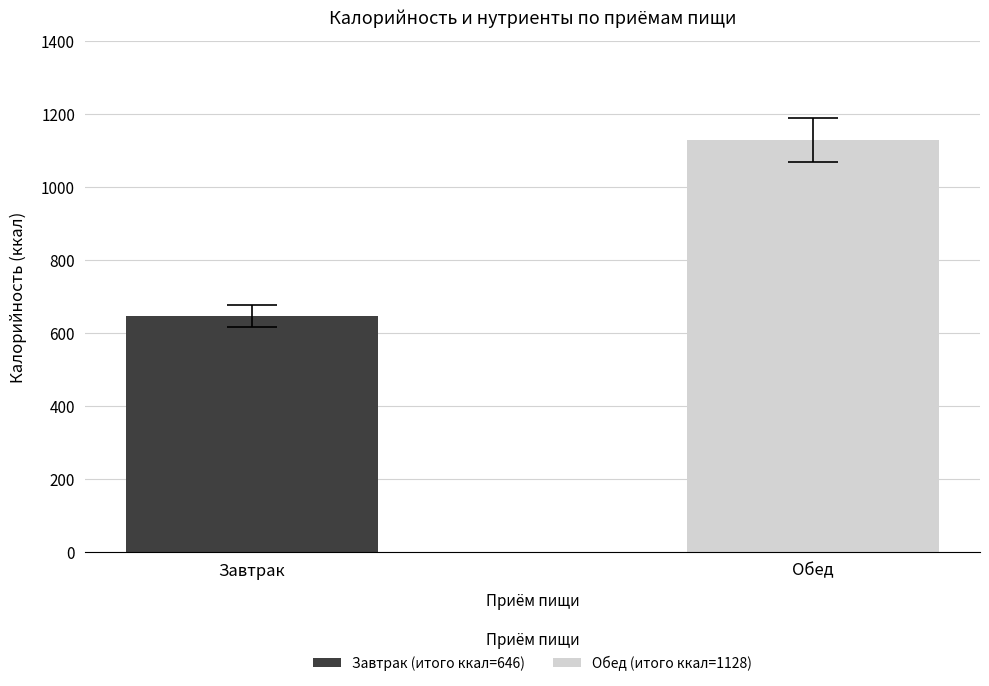

What is the label of the 2nd bar from the left?

Обед